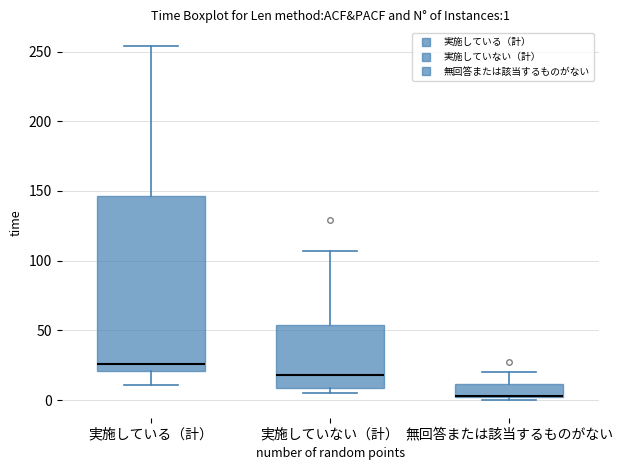

Which box is the tallest, from its lower edge to its upper edge?

実施している（計）